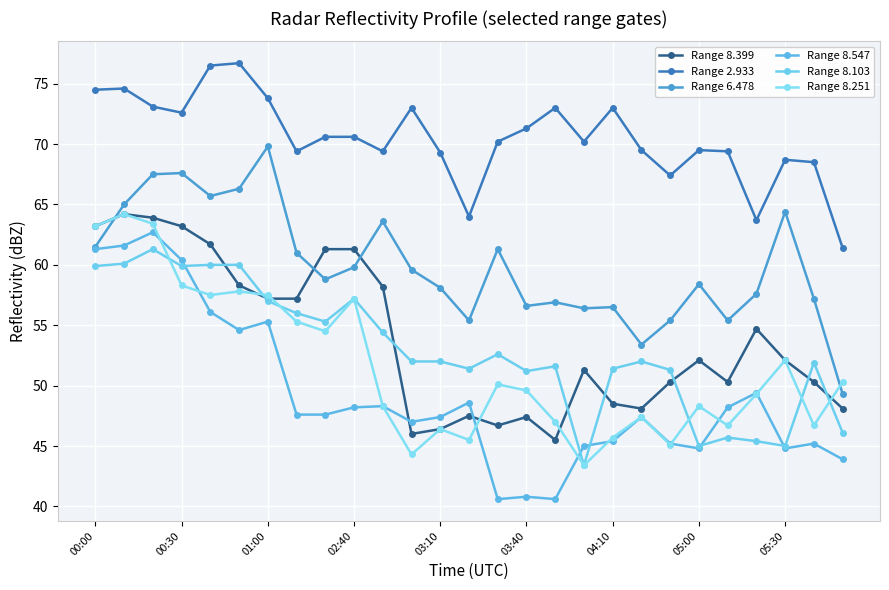

How many data points does each series have?

27